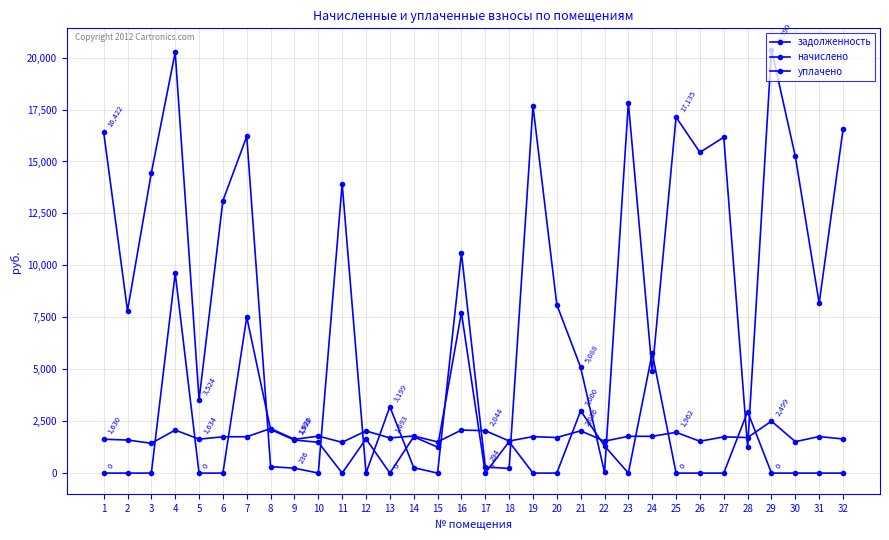

Where is the first local maximum for начислено?

4